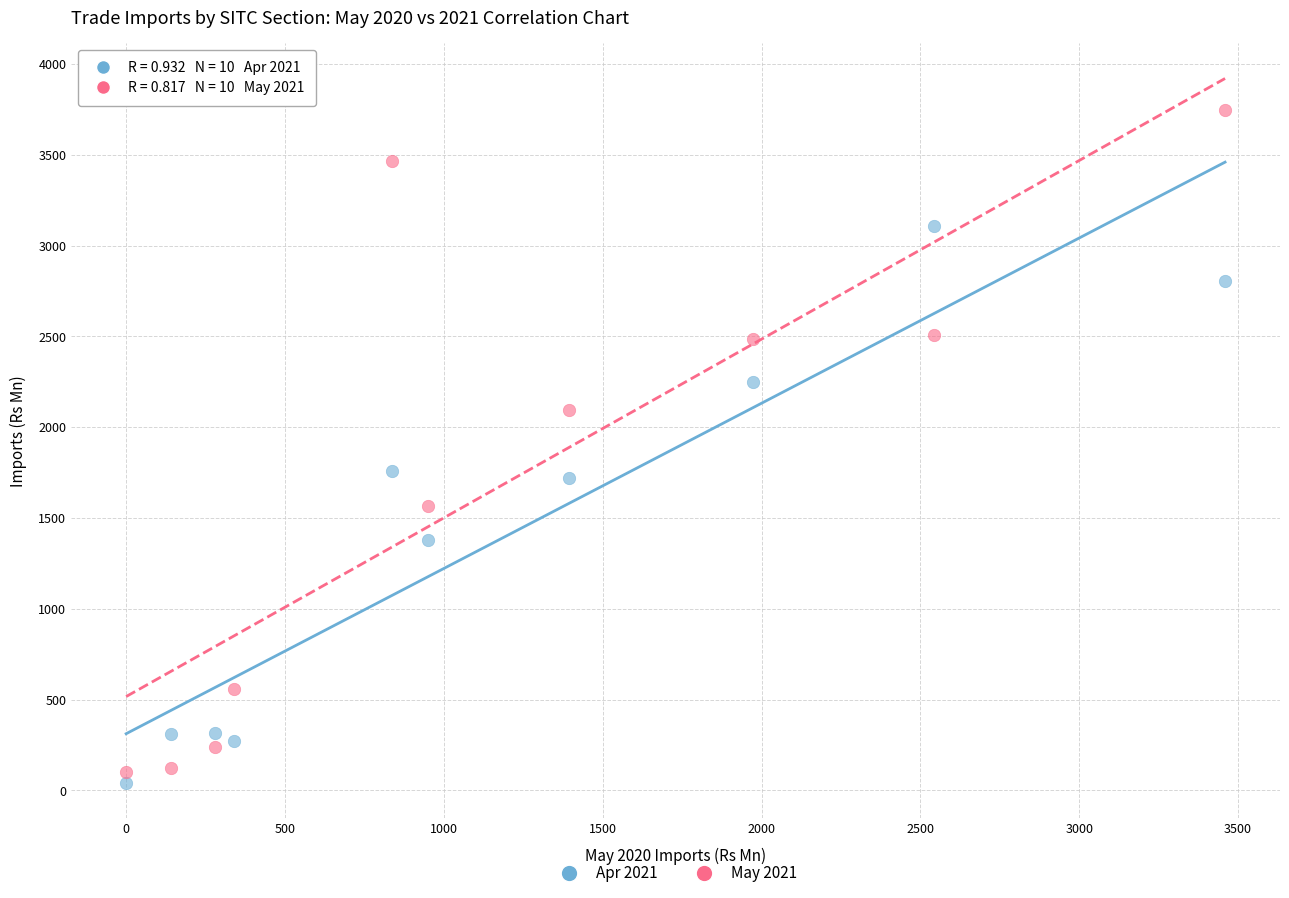

Across all data points, what is the range of X values (max minus min)?

3459